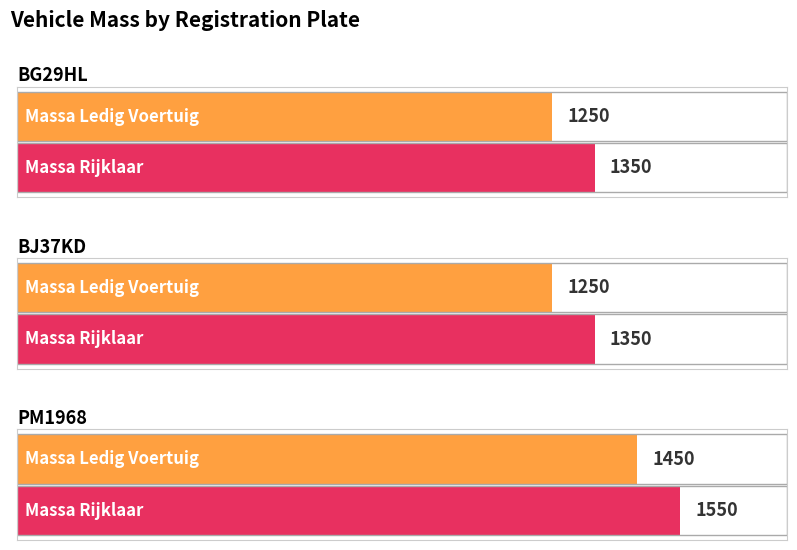

What position from the left is BG29HL?

1